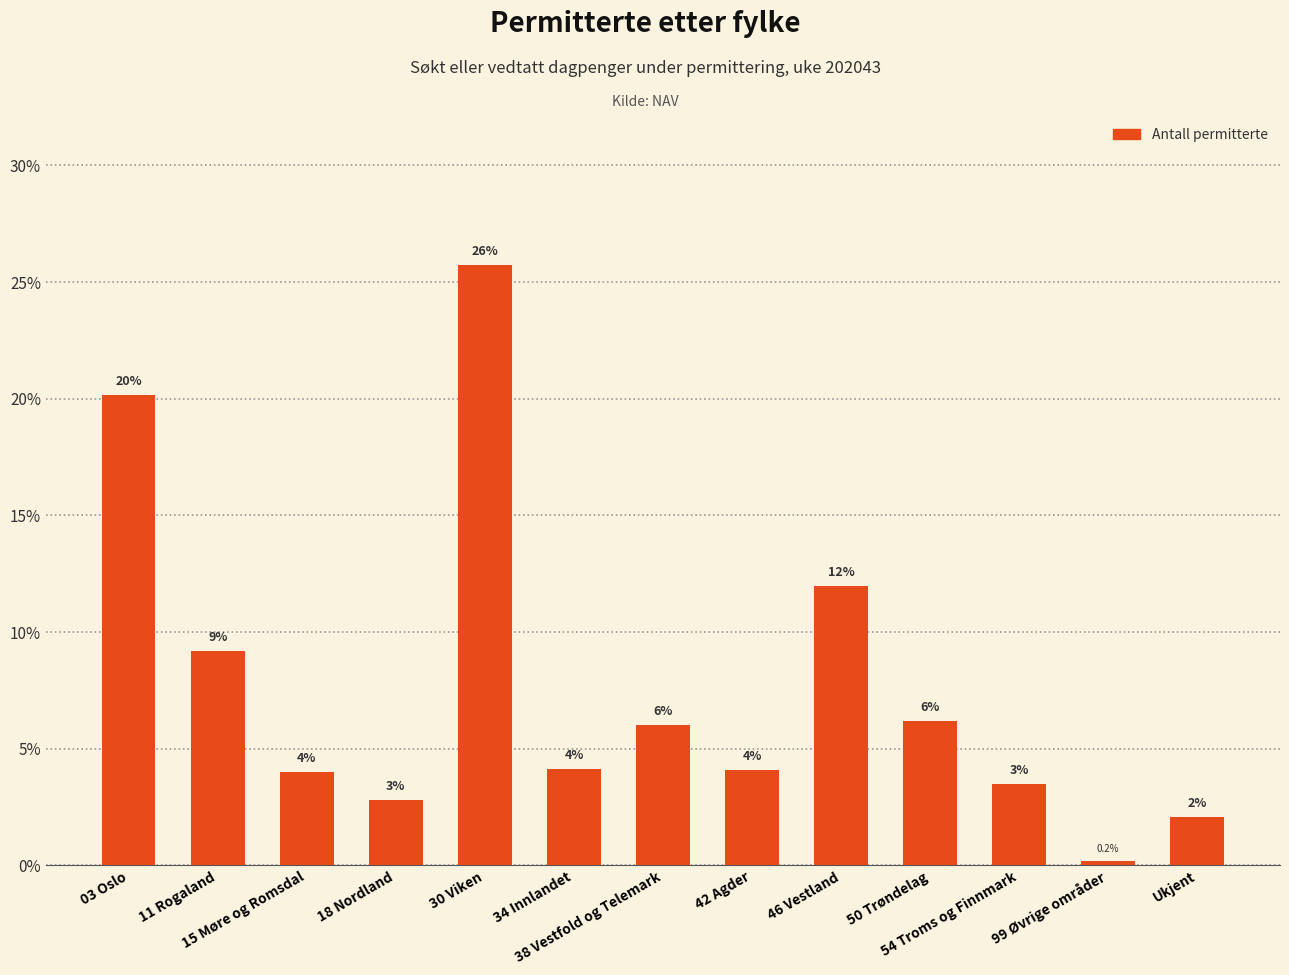

What is the label of the 5th bar from the left?

30 Viken